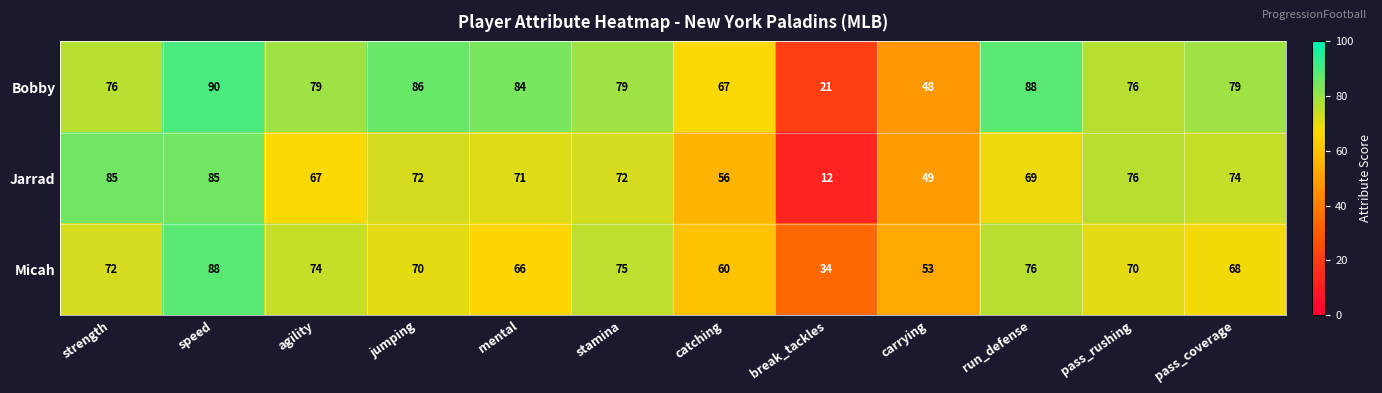

What is the minimum value shown in the chart?

12